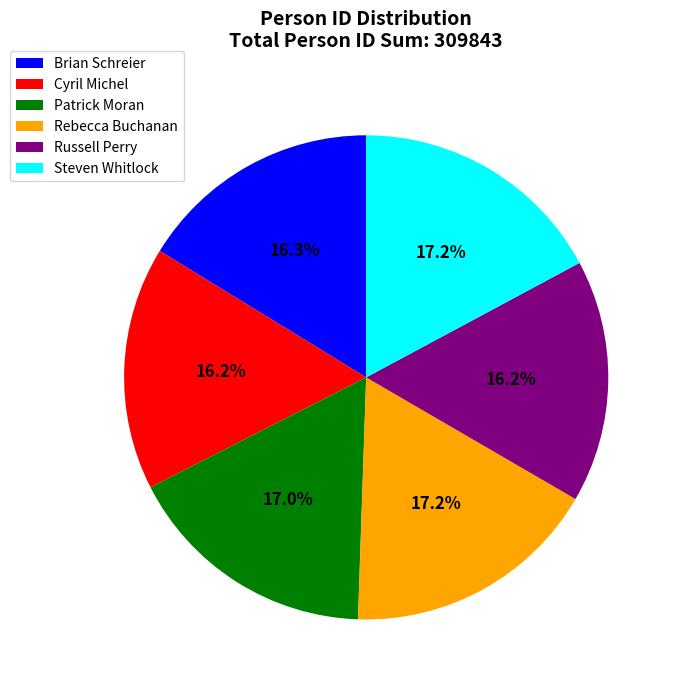

Does Rebecca Buchanan represent more than half of the total?

No